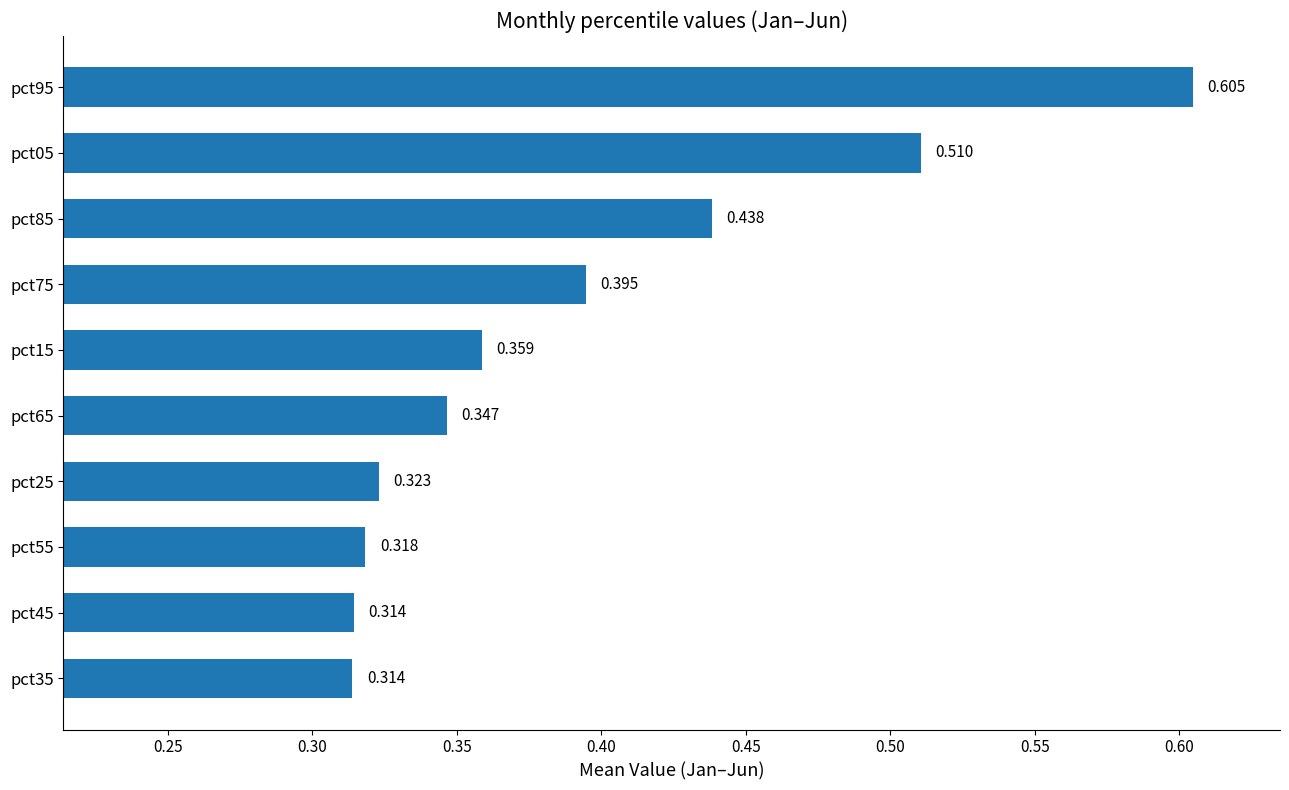

How many bars are there in total?

10